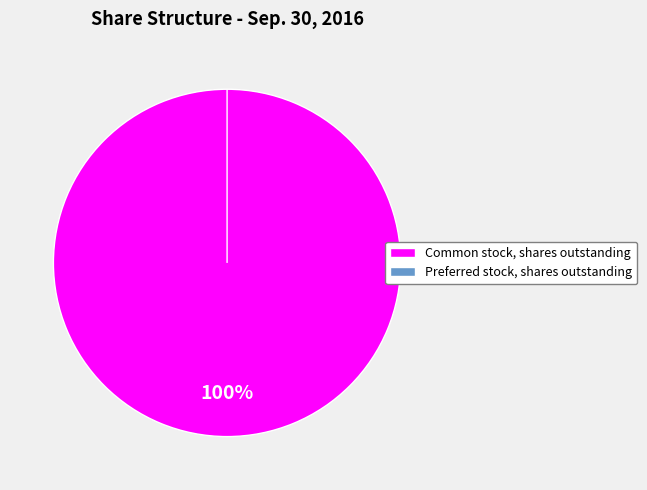

To the nearest percent, what is the difference between the Preferred stock, shares outstanding and Common stock, shares outstanding slice percentages?

100%